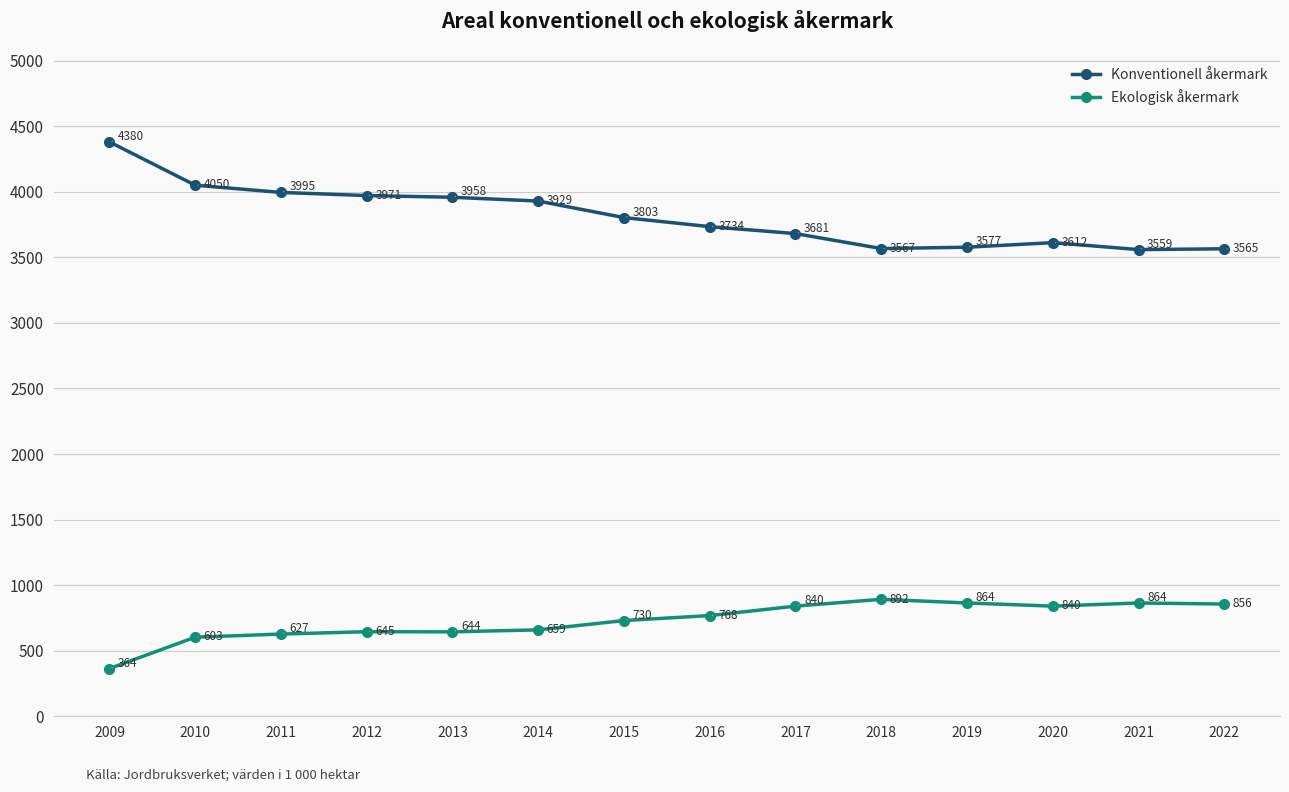

At which label does Konventionell åkermark first exceed 3803?

2009